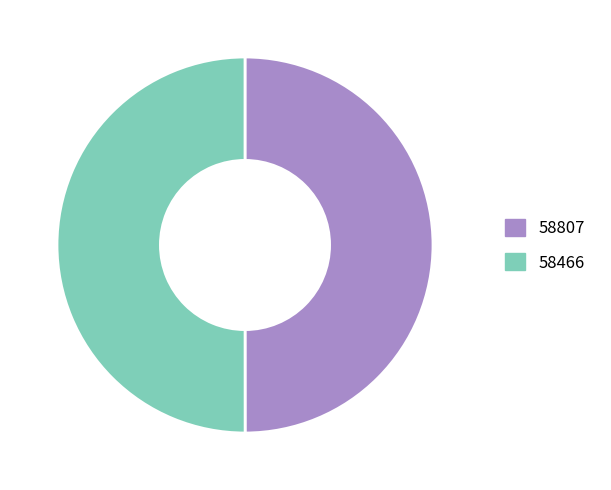

Approximately how many times larger is the value at 58466 compared to 58807?

1.0